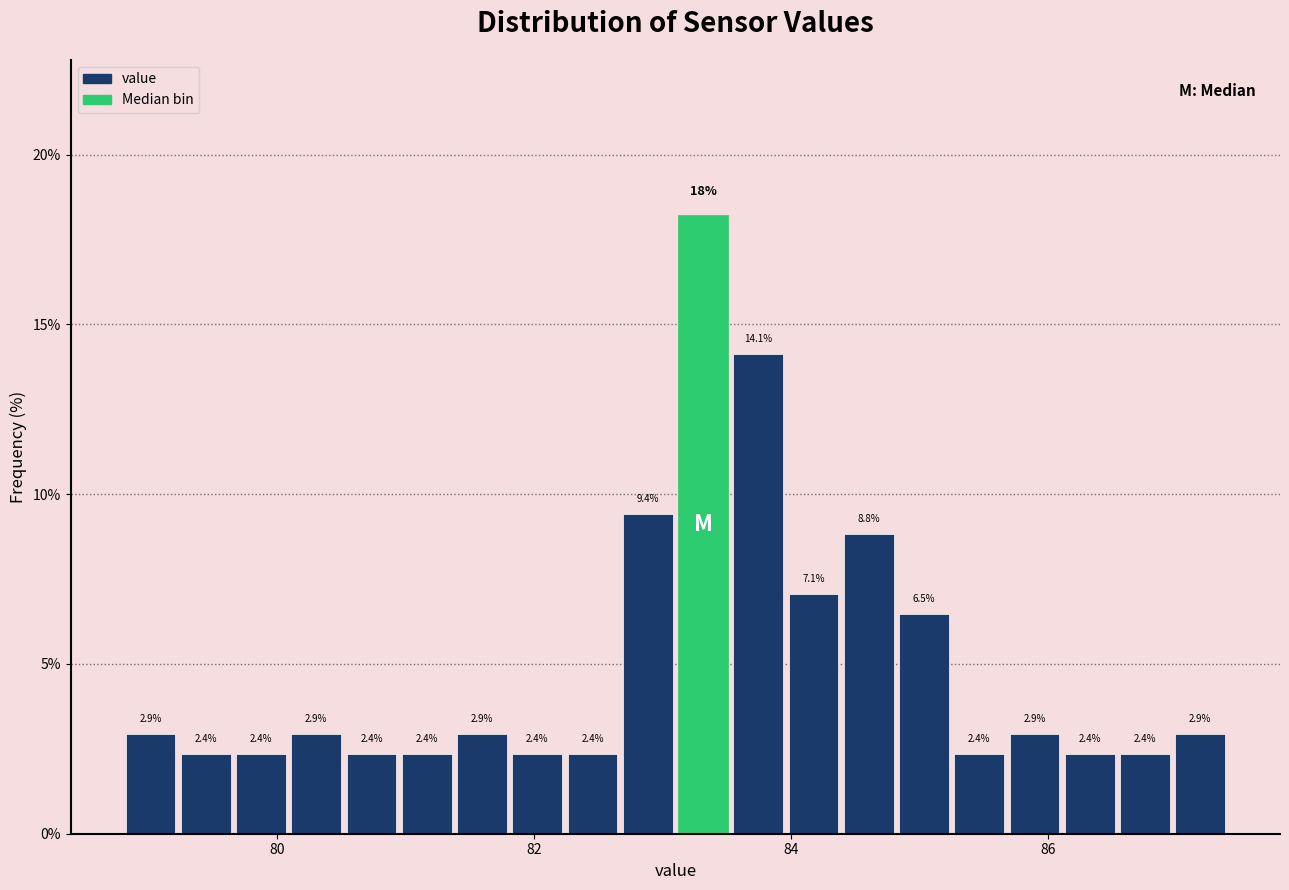

Around what value on the x-axis is the tallest bar? Give the approximate position of its centre, as read against the axis.

83.4